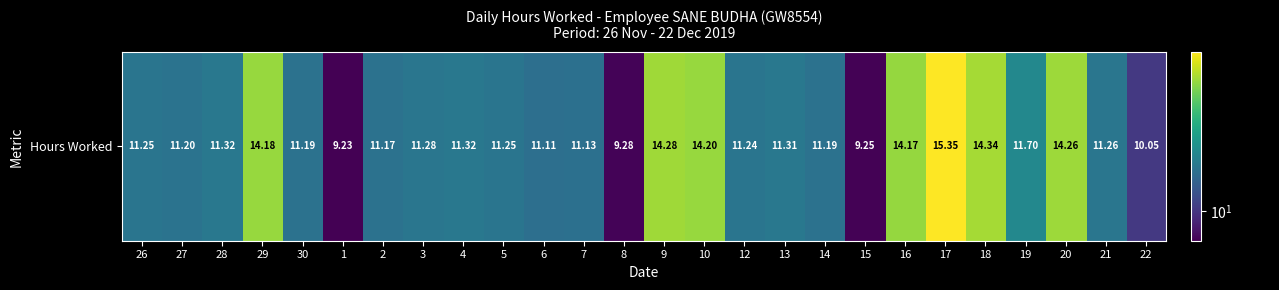

Count the number of categories in the chart.

26